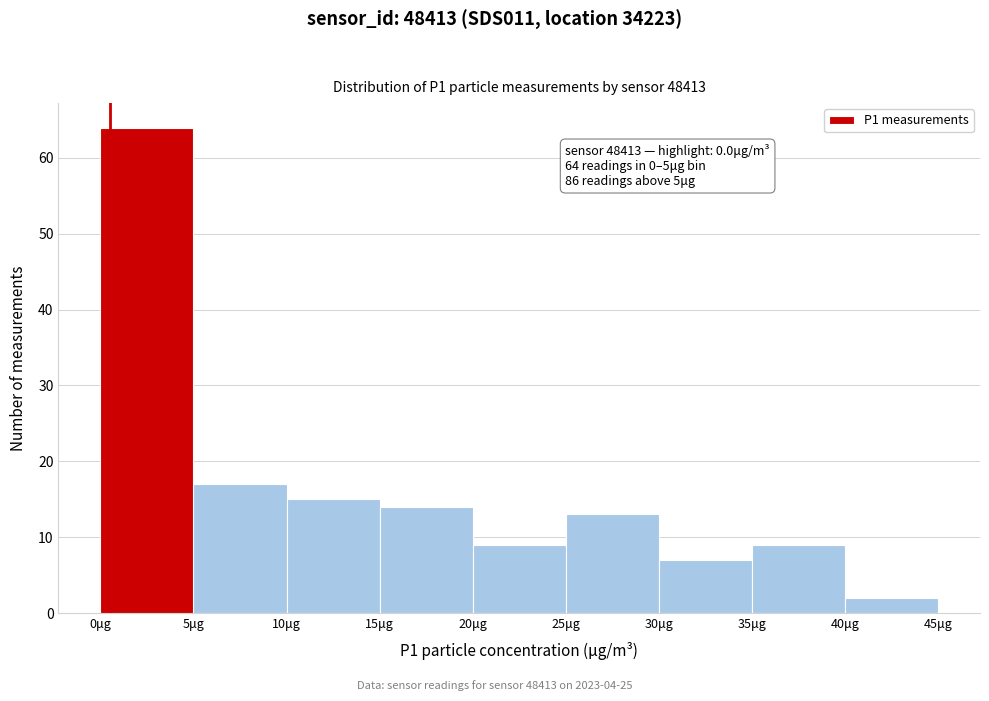

Over which range of the x-axis is the bar tallest?

0 to 5